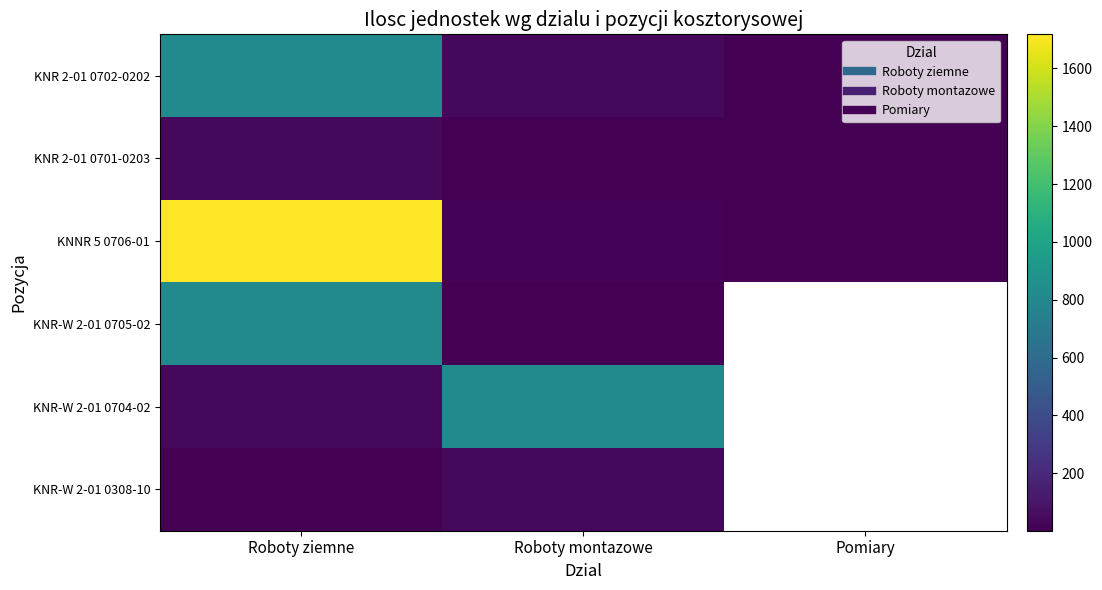

How many categories are shown in the chart?

3